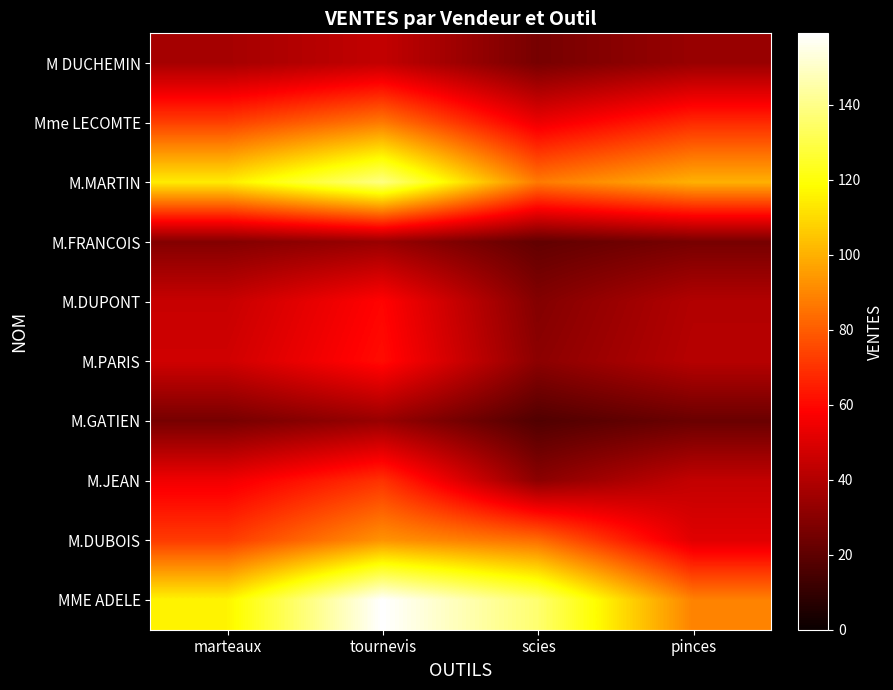

Reading left to right, transcribe all the data shown in this chart.

M DUCHEMIN: marteaux=37	tournevis=44	scies=26	pinces=34
Mme LECOMTE: marteaux=73	tournevis=87	scies=54	pinces=68
M.MARTIN: marteaux=114	tournevis=139	scies=87	pinces=100
M.FRANCOIS: marteaux=29	tournevis=34	scies=21	pinces=26
M.DUPONT: marteaux=45	tournevis=59	scies=29	pinces=40
M.PARIS: marteaux=47	tournevis=61	scies=31	pinces=41
M.GATIEN: marteaux=26	tournevis=34	scies=17	pinces=23
M.JEAN: marteaux=55	tournevis=70	scies=31	pinces=44
M.DUBOIS: marteaux=72	tournevis=93	scies=84	pinces=51
MME ADELE: marteaux=116	tournevis=159	scies=136	pinces=89